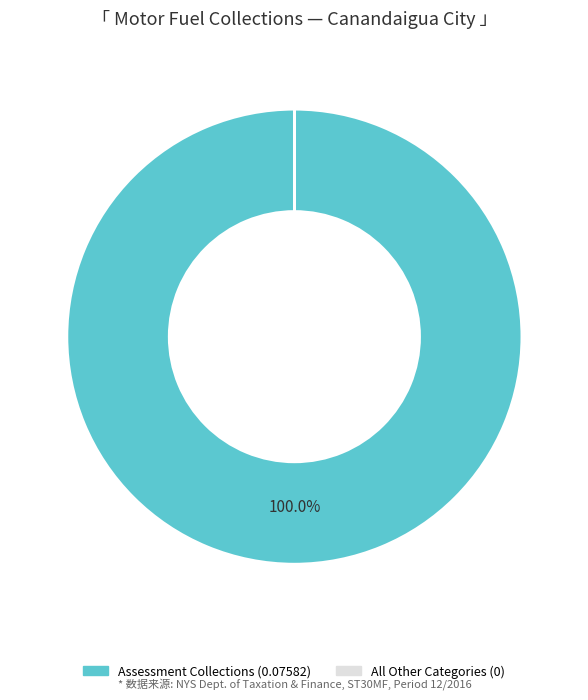

Is there a majority slice in this chart?

Yes